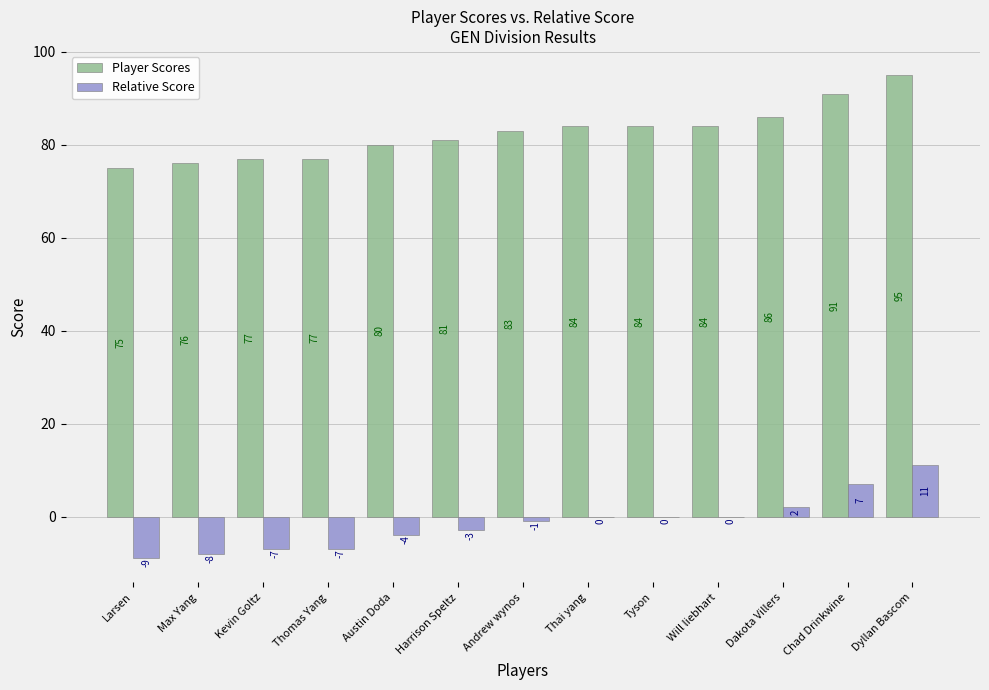

The value of Player Scores at Will liebhart is 136. True or false?

False